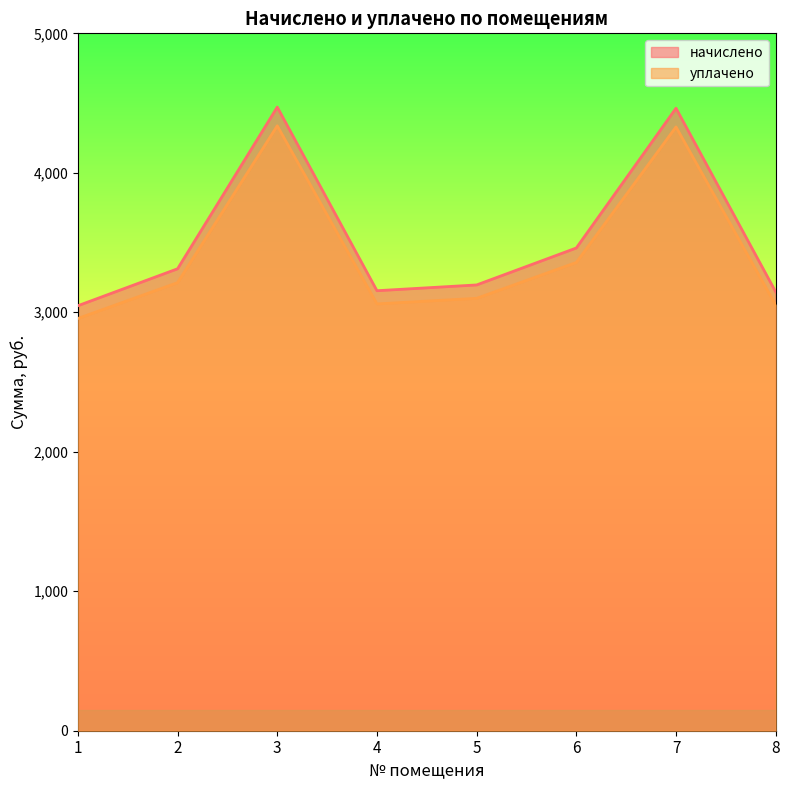

What is the sum of all начислено values?

28251.4